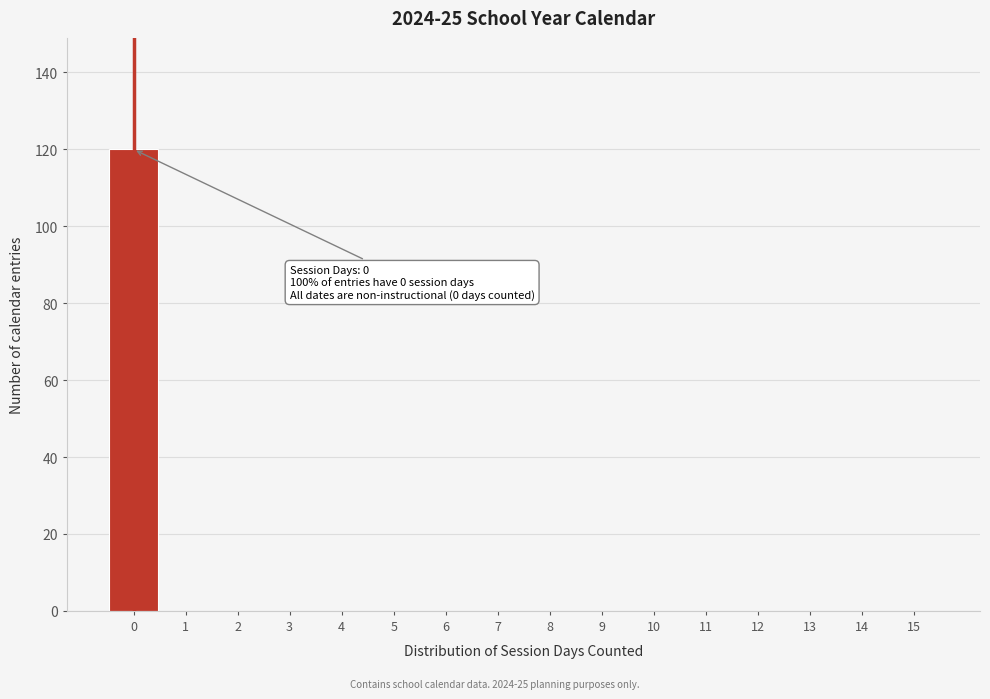

Reading left to right, list all the values displayed in this chart.

0=120	1=0	2=0	3=0	4=0	5=0	6=0	7=0	8=0	9=0	10=0	11=0	12=0	13=0	14=0	15=0